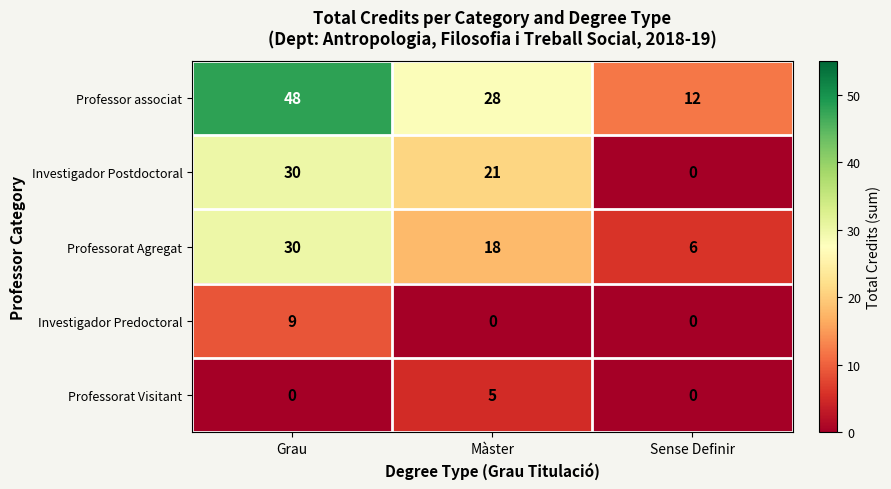

Count the Professorat Visitant values in the range 0 to 5.

3